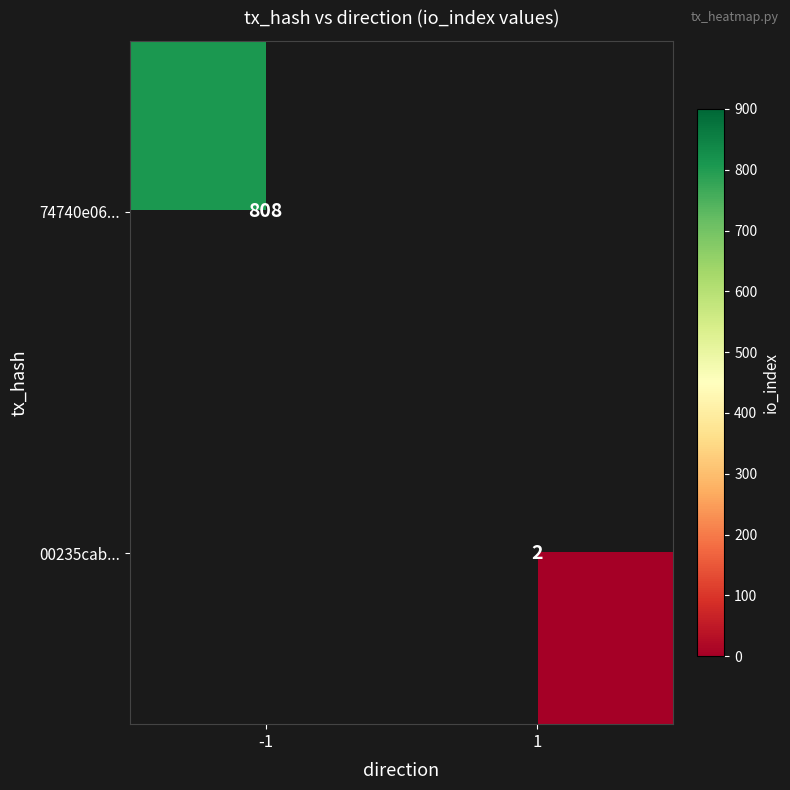

The 74740e06... series shows 469 at -1. True or false?

False